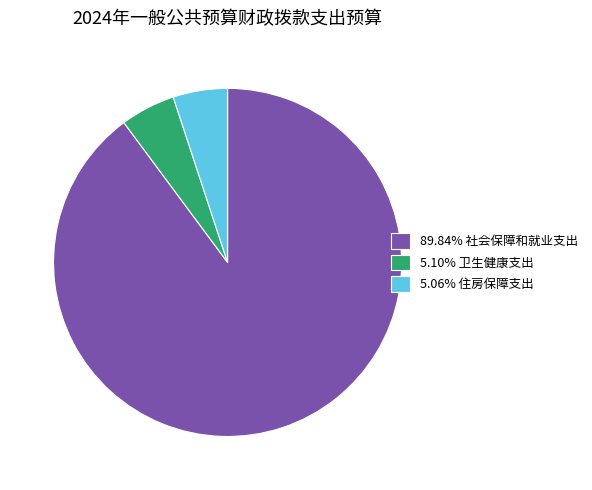

Does any single category account for the majority?

Yes